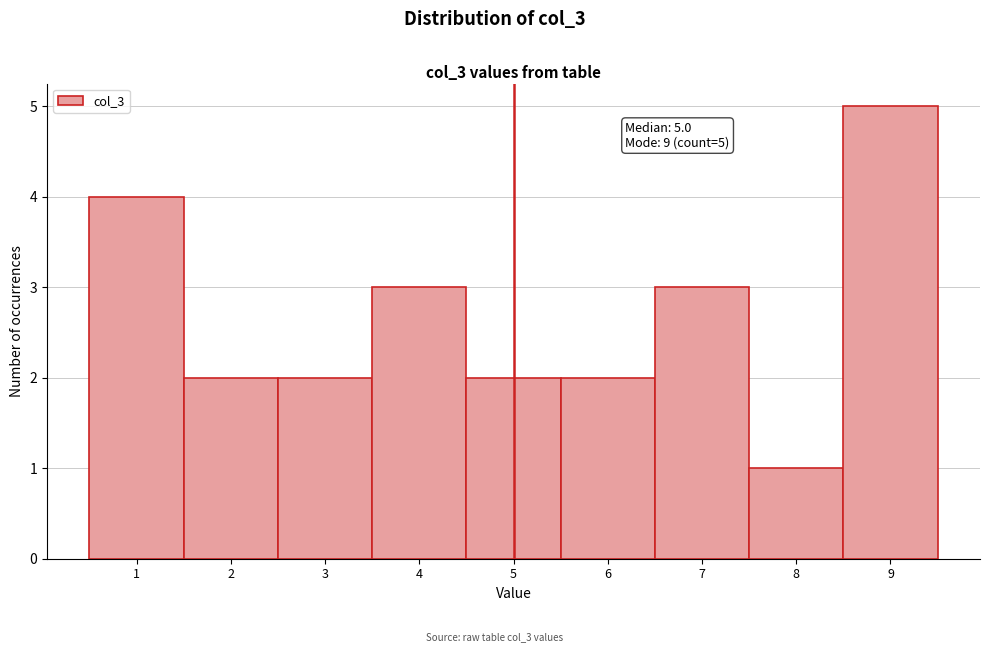

Over which range of the x-axis is the bar tallest?

8.5 to 9.5